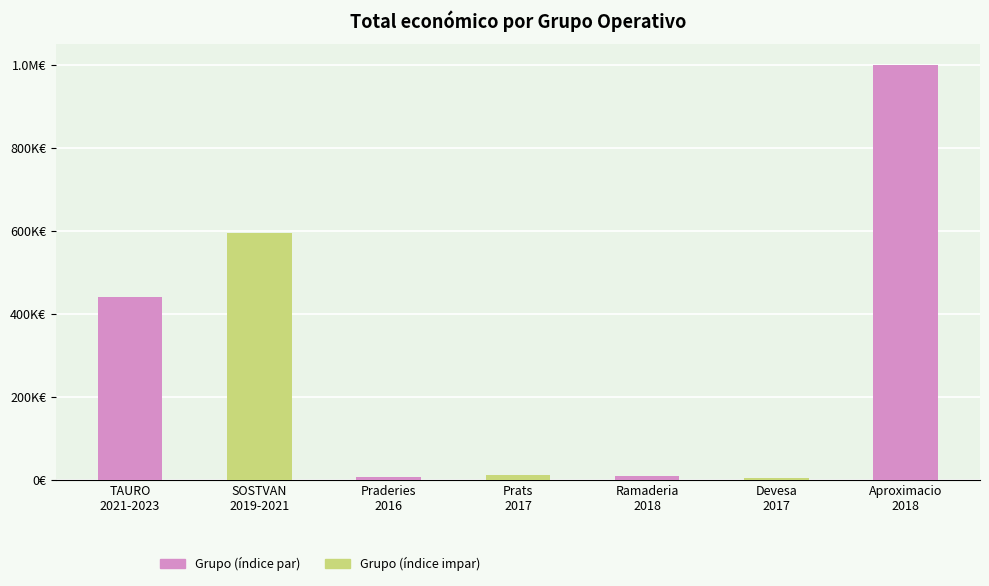

Are the bars horizontal?

No